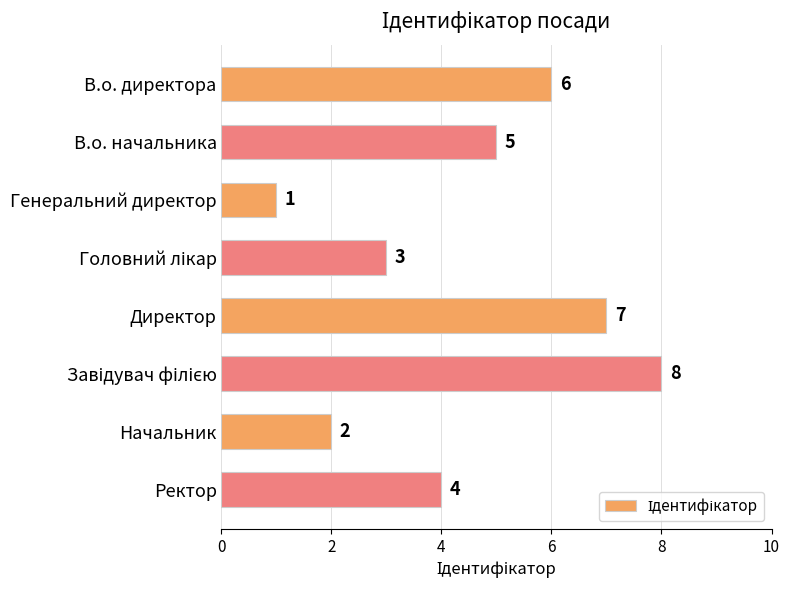

Are the bars horizontal?

Yes